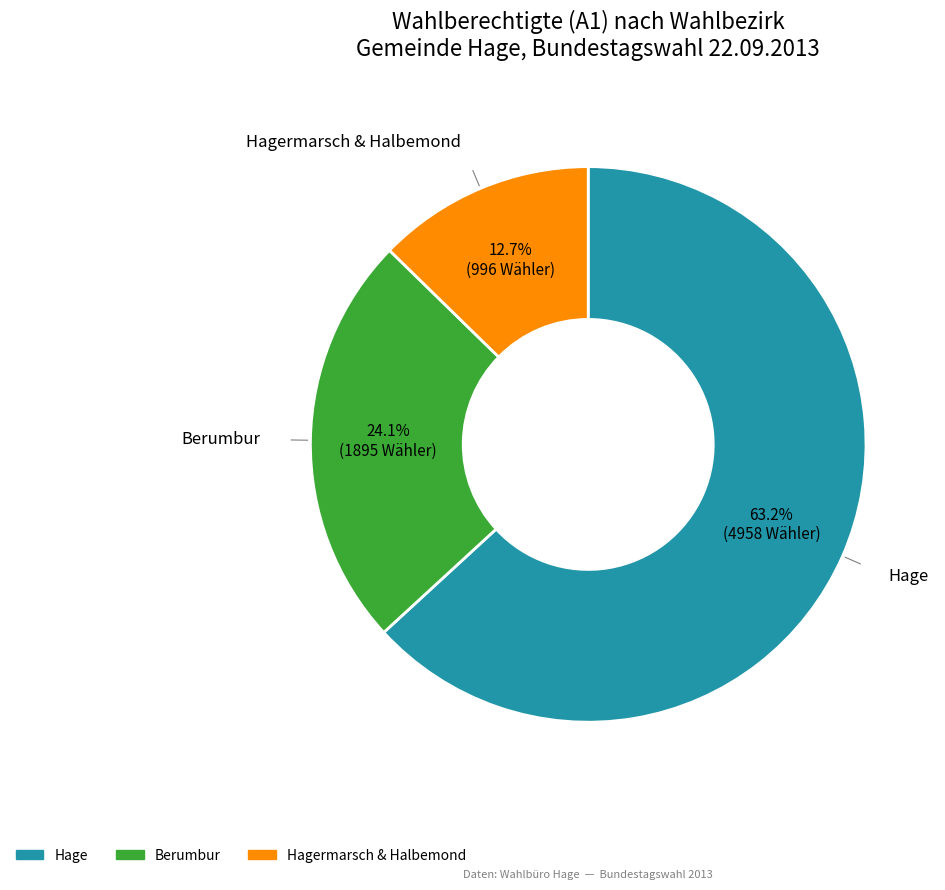

Is there any slice that represents more than half of the pie?

Yes